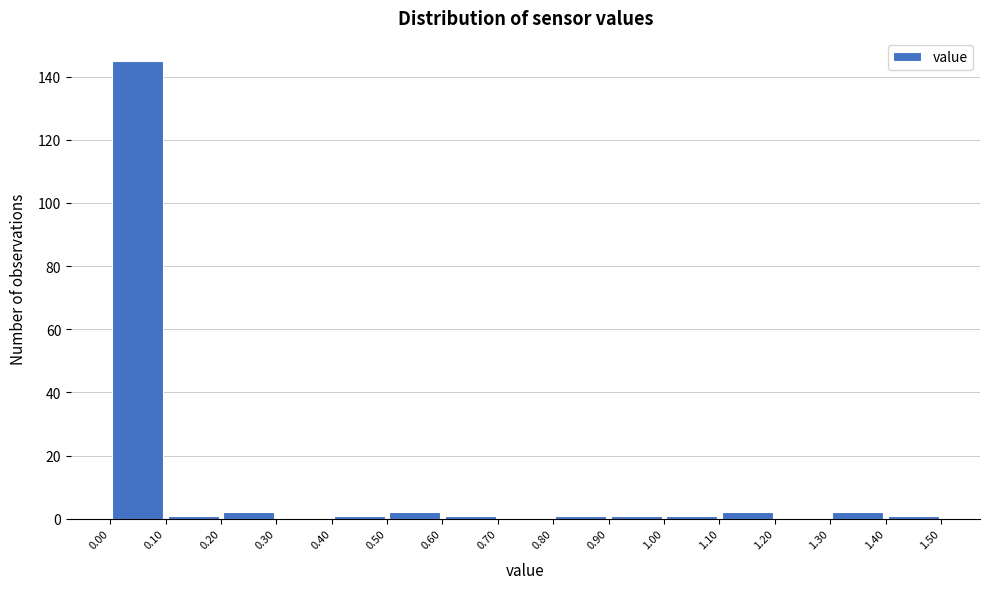

Which range on the x-axis has the tallest bar?

0.00 to 0.10